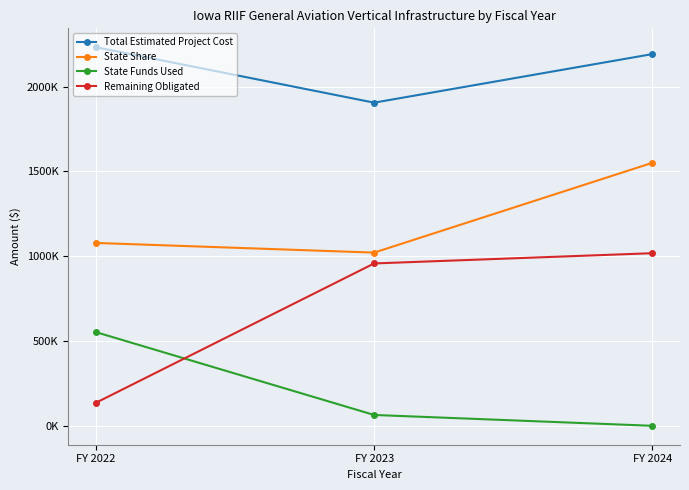

What is the value of the State Share point at the 3rd from the left?

1550698